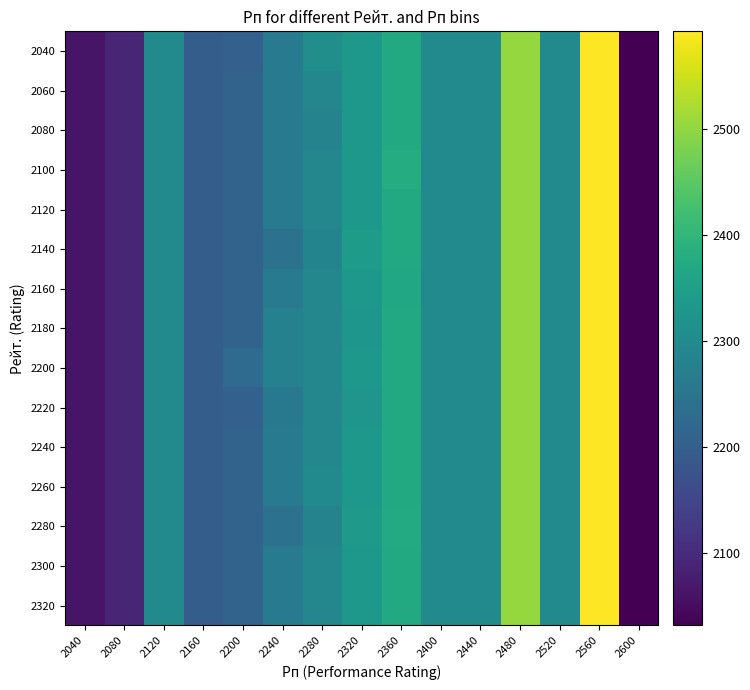

Which has a higher value, 2480 or 2280?

2480